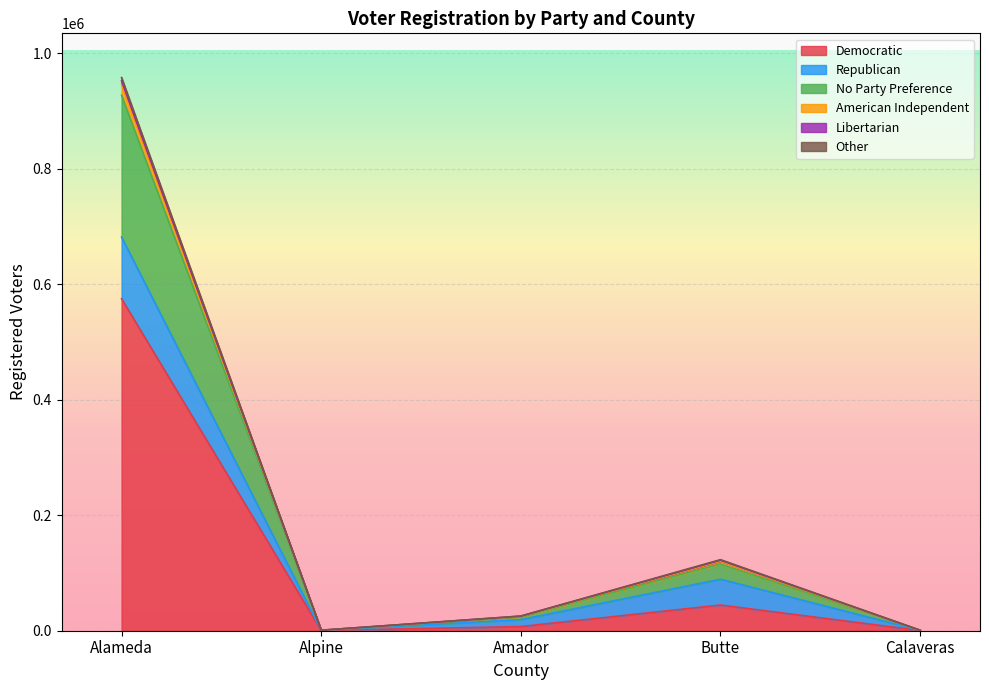

At which category is the sum across all series the highest?

Alameda